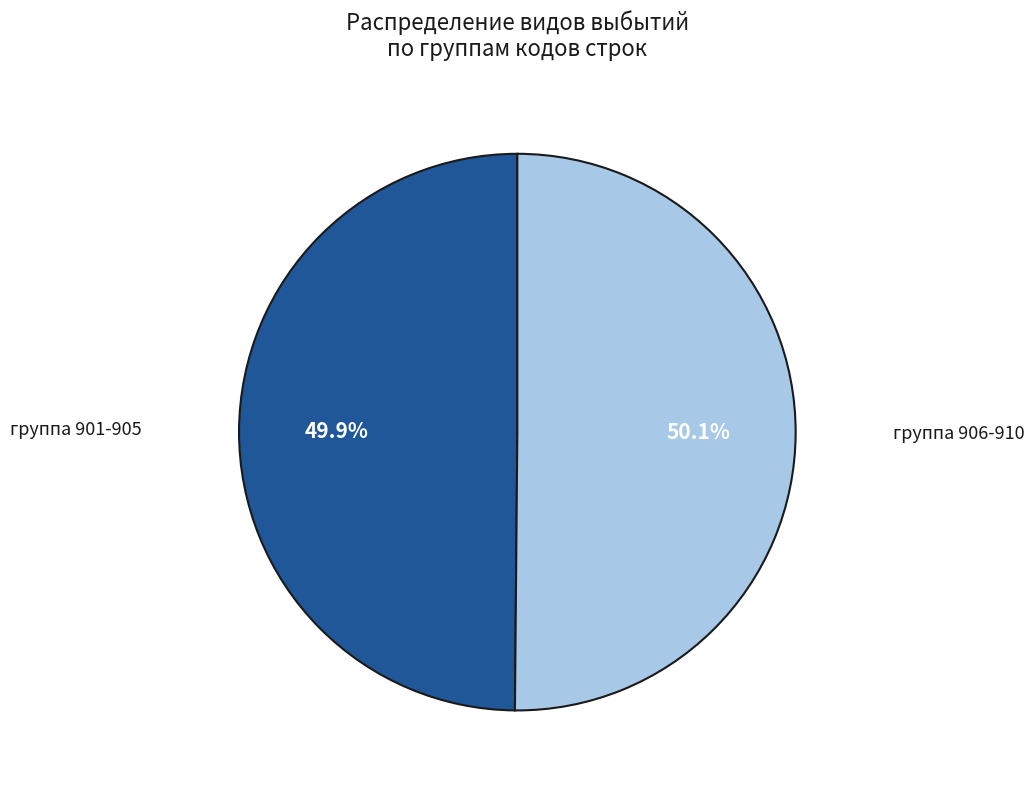

Is there a majority slice in this chart?

Yes